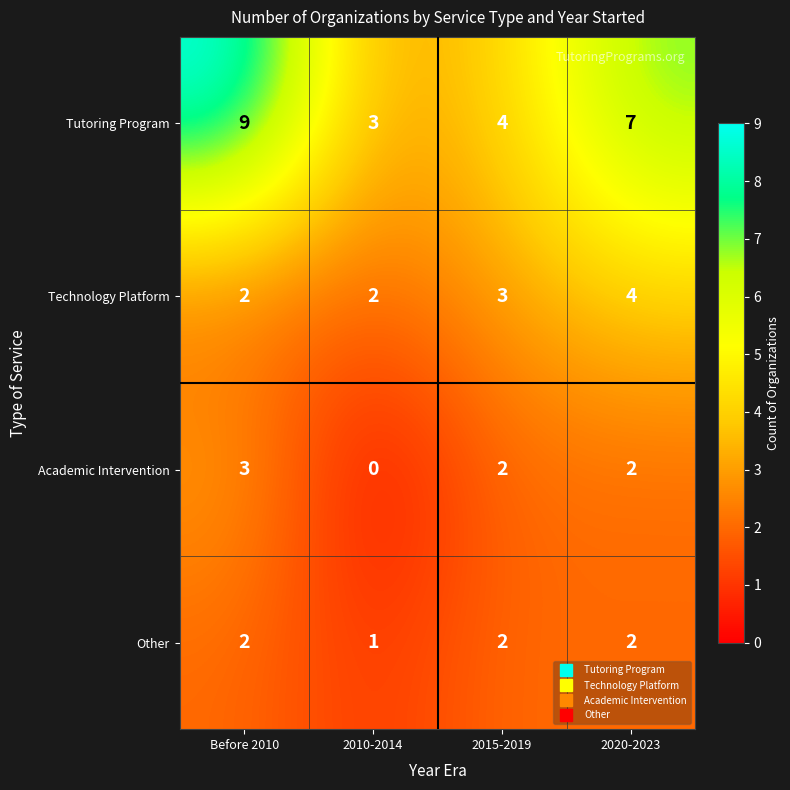

The value of Technology Platform at 2020-2023 is 6. True or false?

False